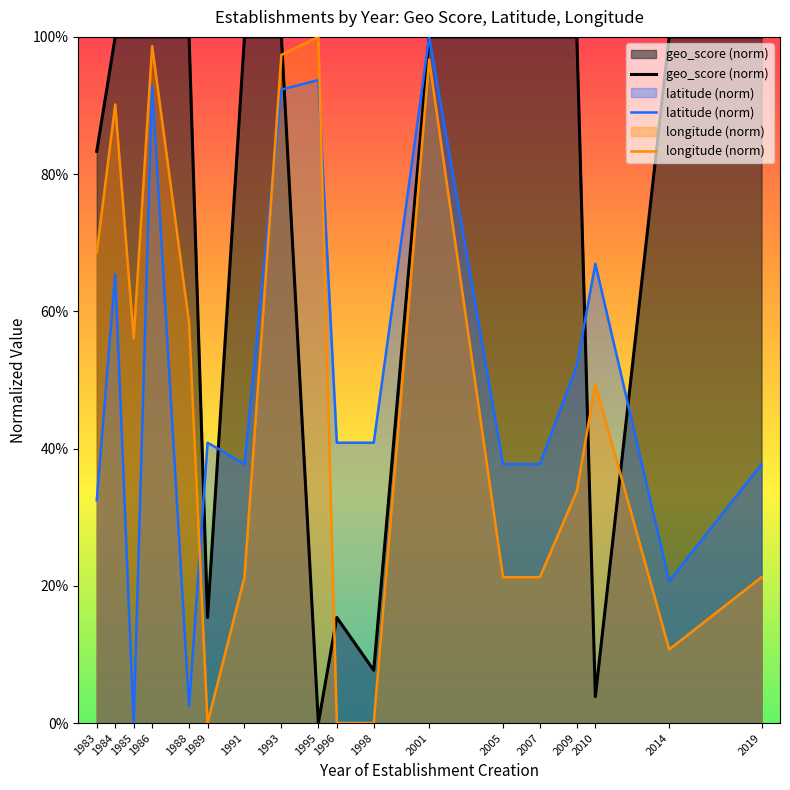

The value of geo_score (norm) at 1985 is 1.6. True or false?

False